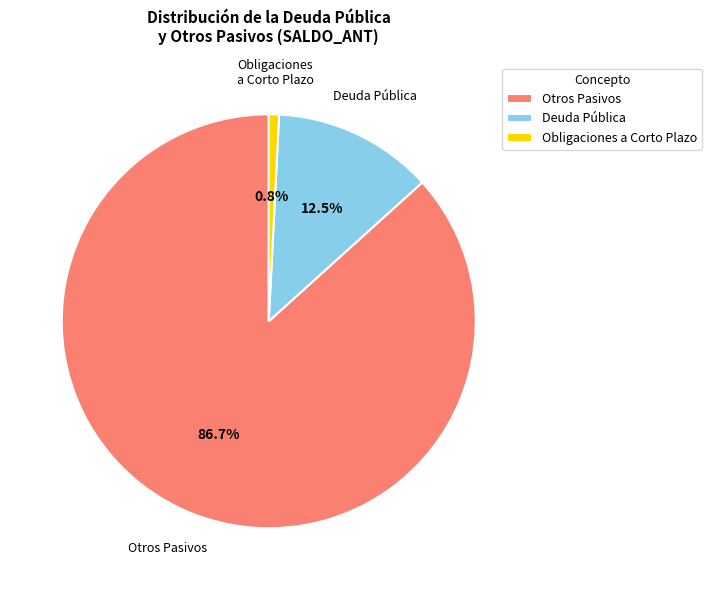

Rank the categories by value from highest to lowest.

Otros Pasivos, Deuda Pública, Obligaciones a Corto Plazo